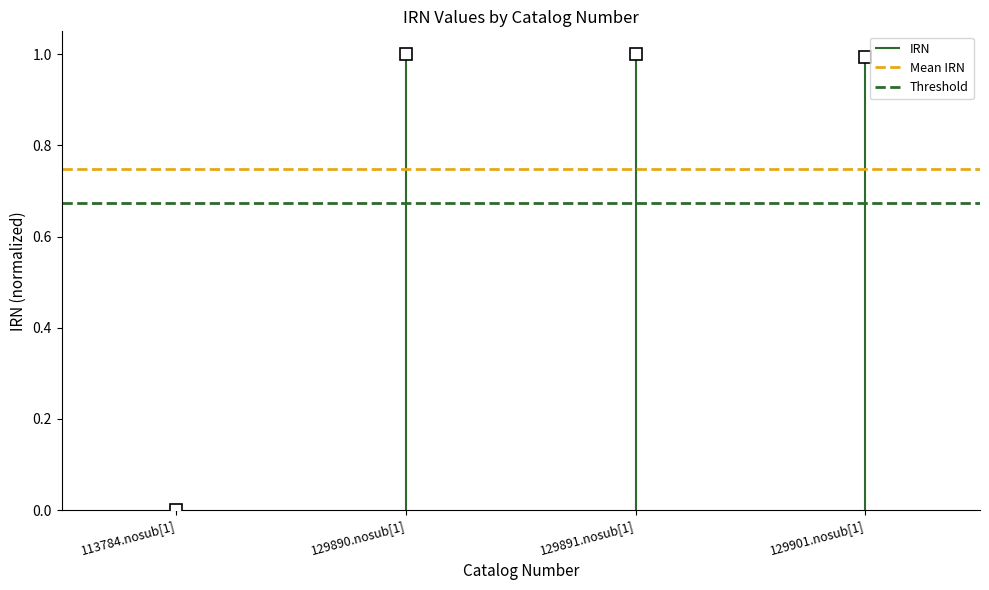

What is the value of the Threshold point at the 2nd from the left?

0.7